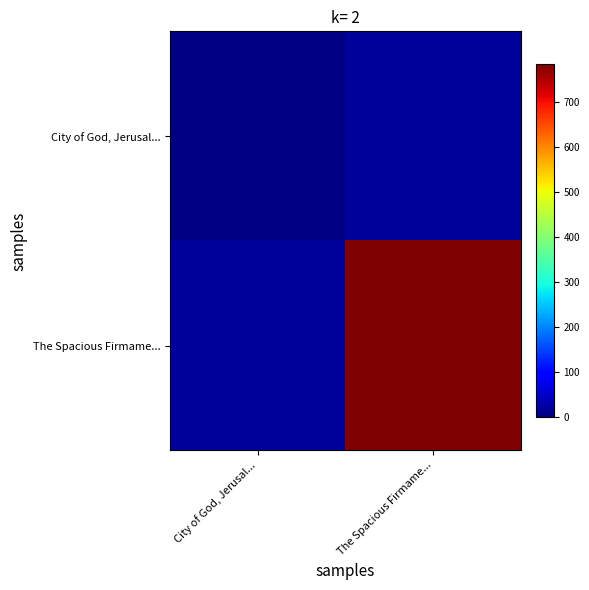

List the series in order of their peak value, highest first.

The Spacious Firmame..., City of God, Jerusal...